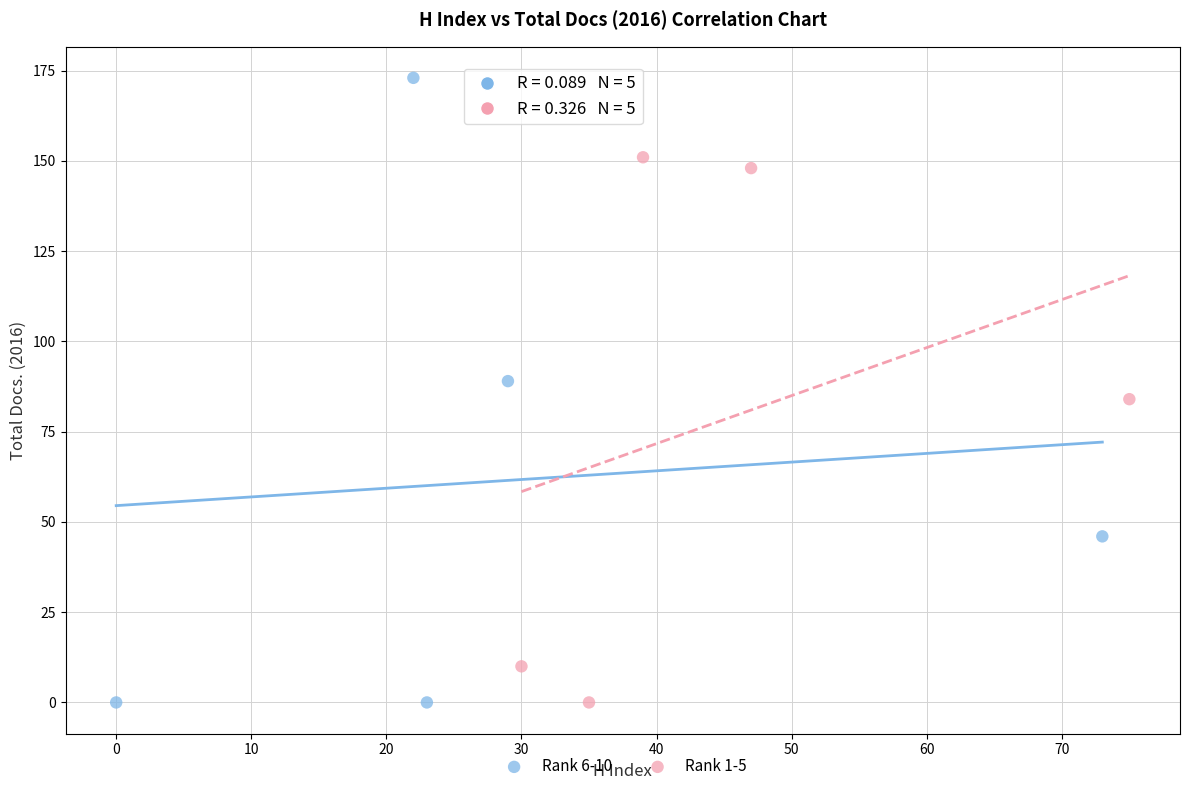

Which series contains the highest Y value?

Rank 6-10